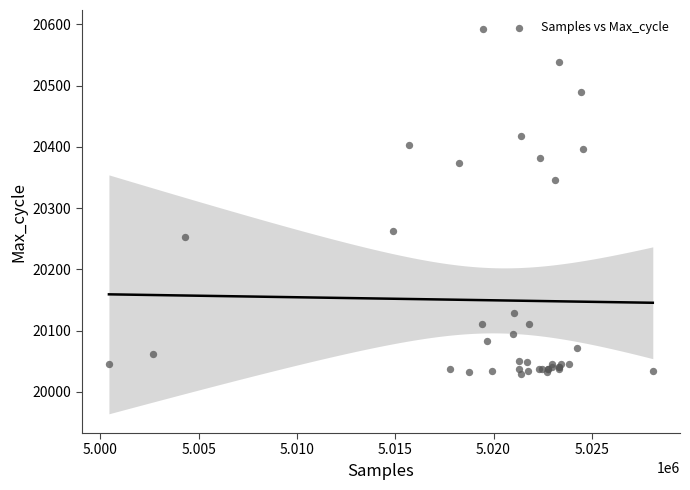

What Y value in the scatter plot is closest to 20310?

20346